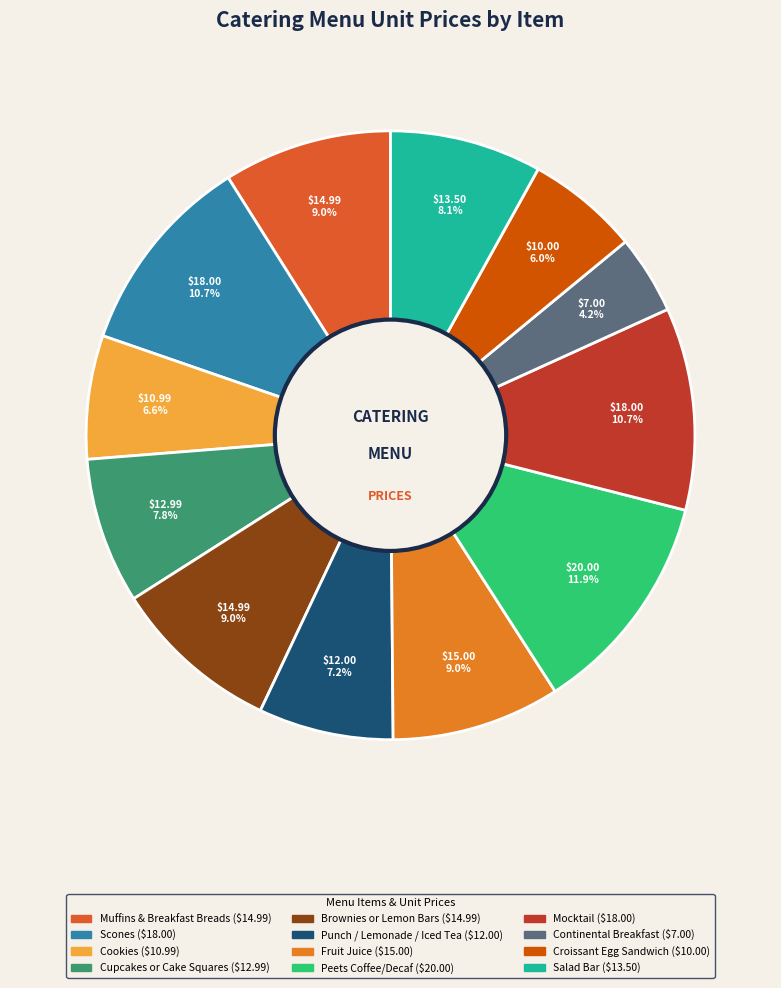

To the nearest percent, what percentage of the pie is Fruit Juice?

9%